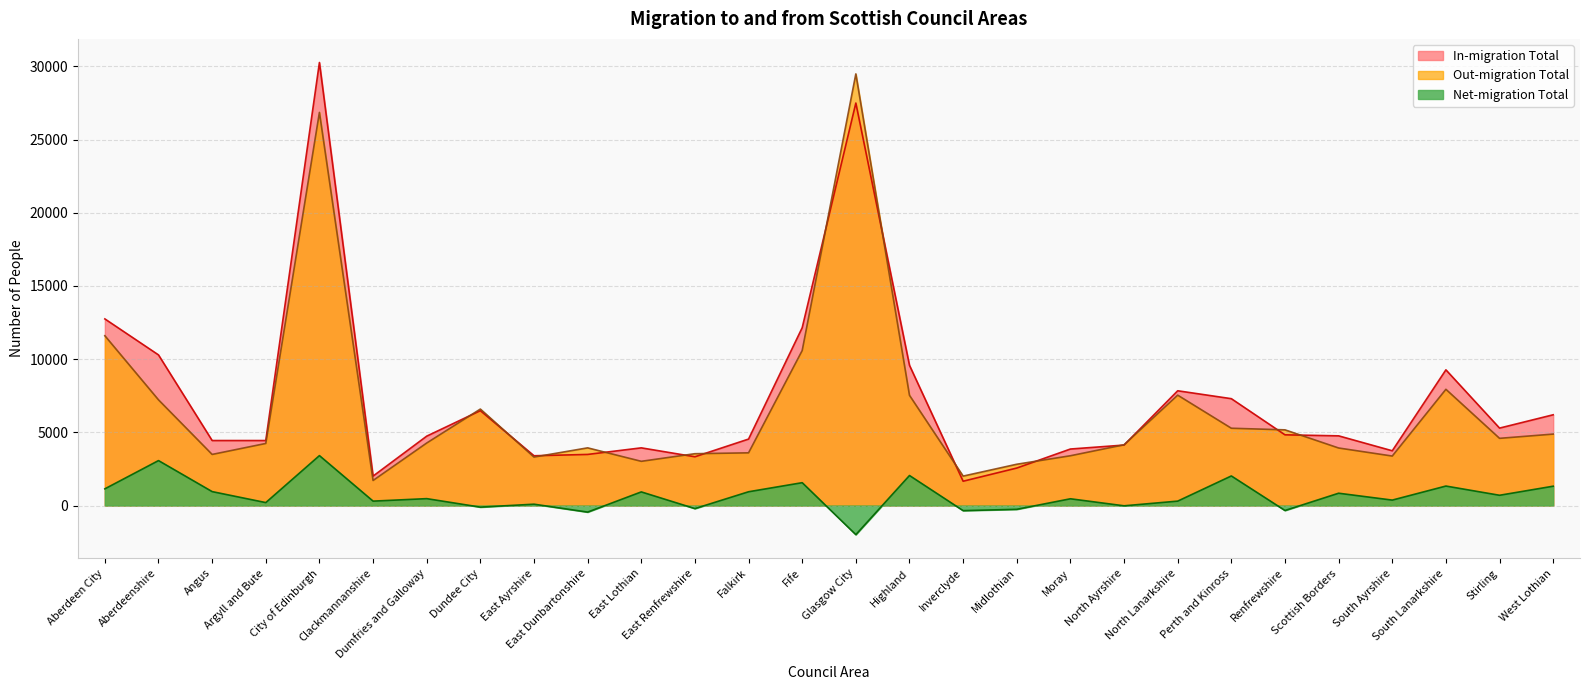

True or false: Net-migration Total and In-migration Total intersect in this chart.

False